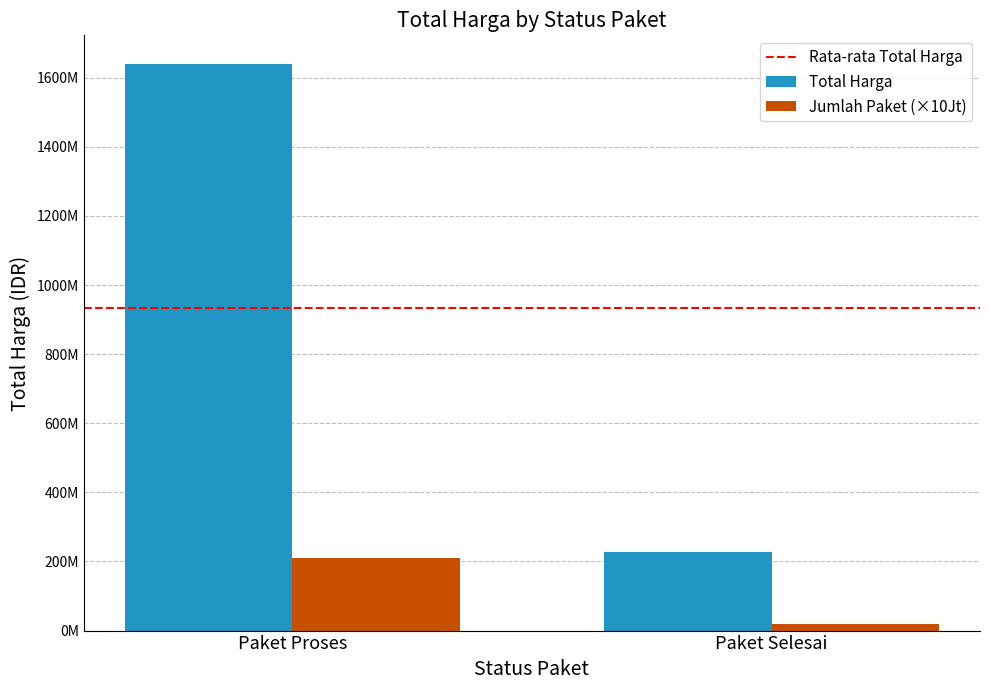

At which category is the sum across all series the highest?

Paket Proses